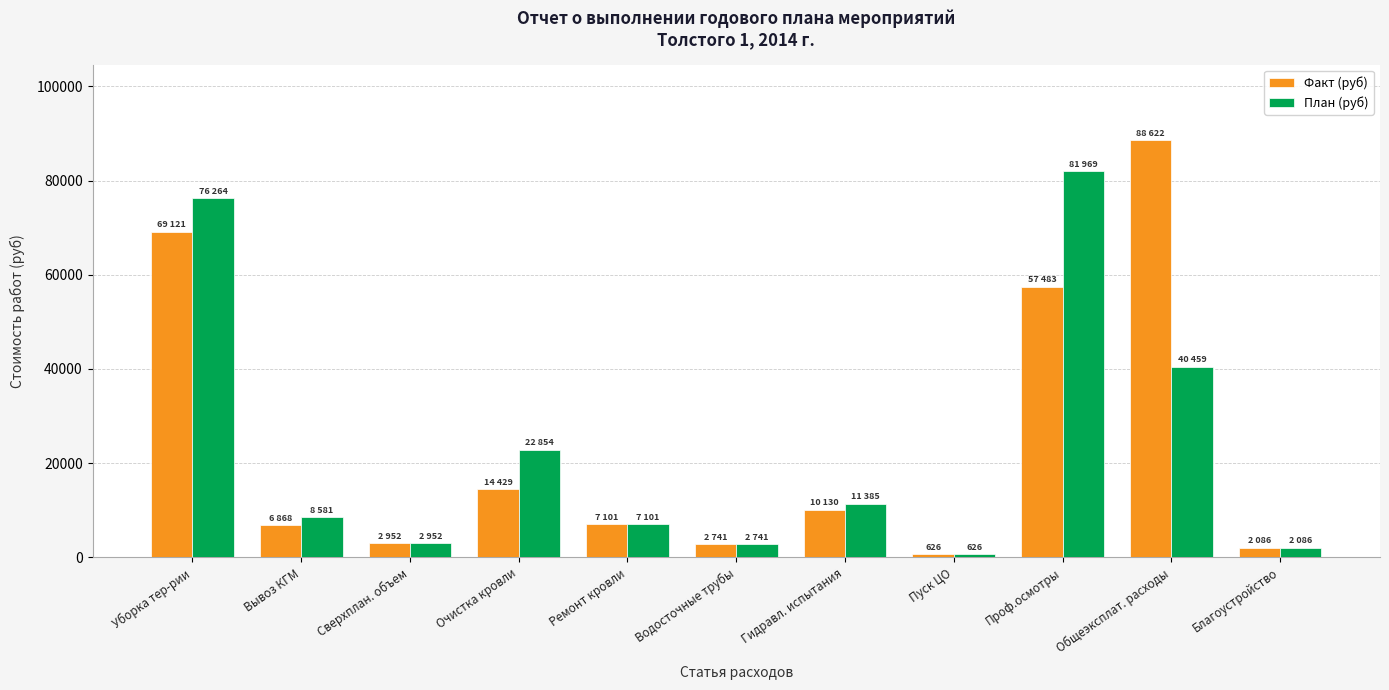

Is the value of Факт (руб) at Очистка кровли greater than the value of План (руб) at Водосточные трубы?

Yes